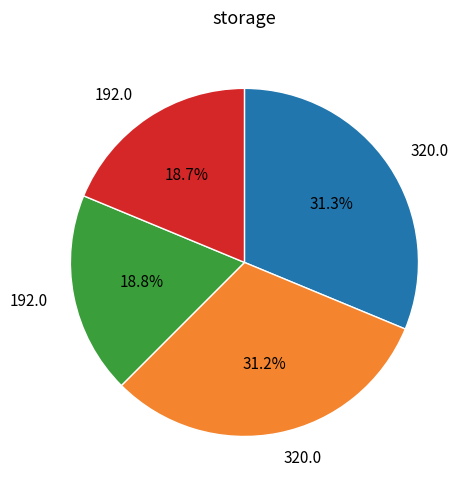

Is there a majority slice in this chart?

No